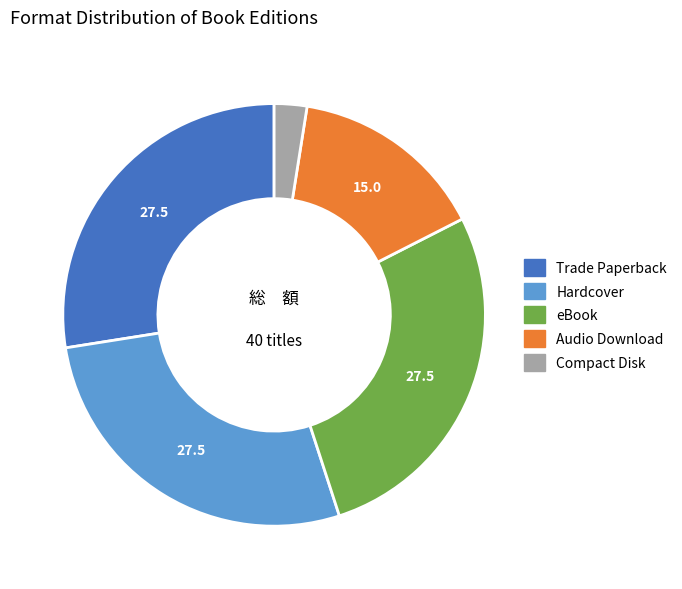

True or false: eBook accounts for 28% of the total.

True